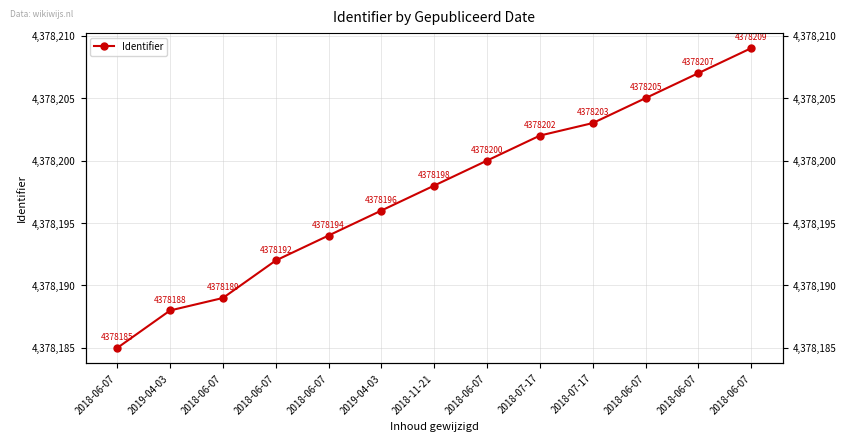

True or false: the data shows 4378192 at 2018-06-07.

True